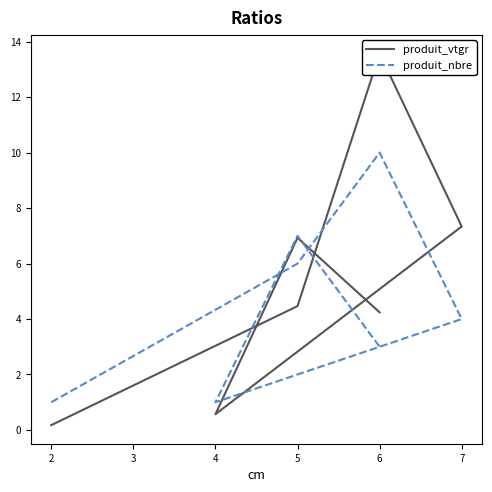

What is the difference between the maximum and minimum values in the produit_vtgr series?

13.4